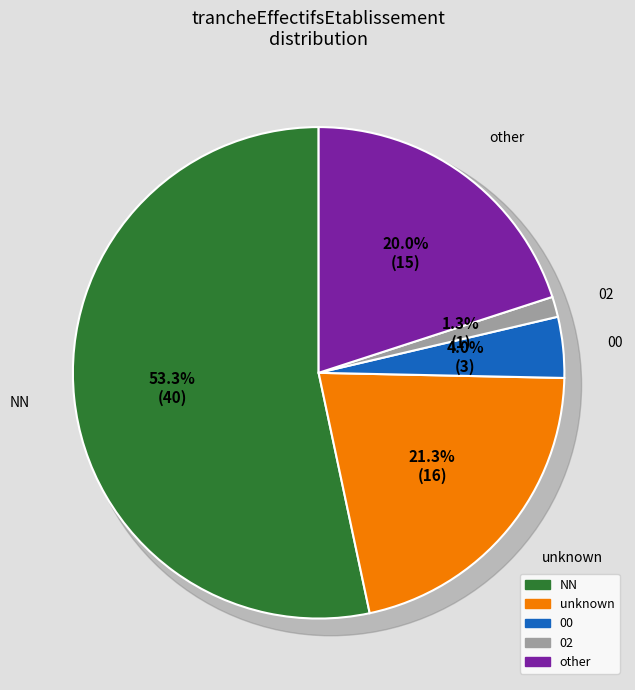

Which slice is the largest?

NN